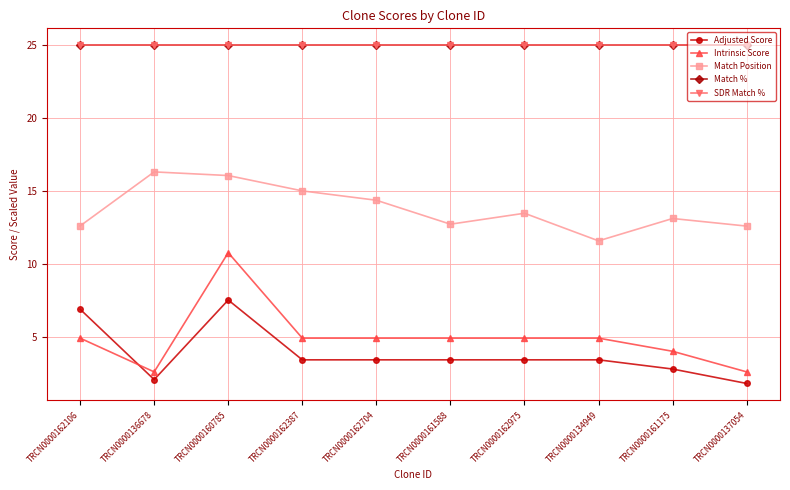

The Match % series shows 25.0 at TRCN0000161175. True or false?

True